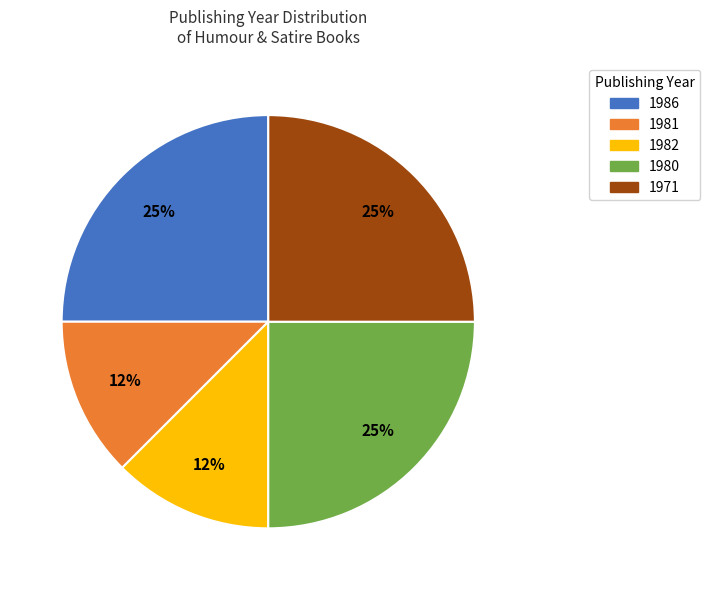

Is there any slice that represents more than half of the pie?

No